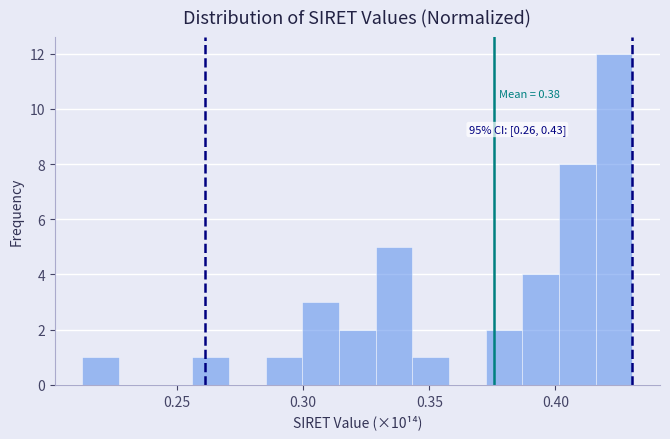

Around what value on the x-axis is the tallest bar? Give the approximate position of its centre, as read against the axis.

0.425